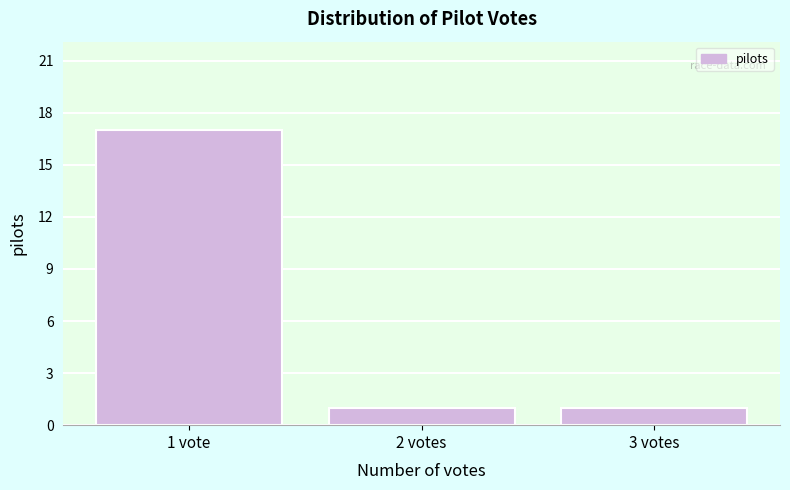

Reading right to left, what are all the values shown in this chart?

1	1	17